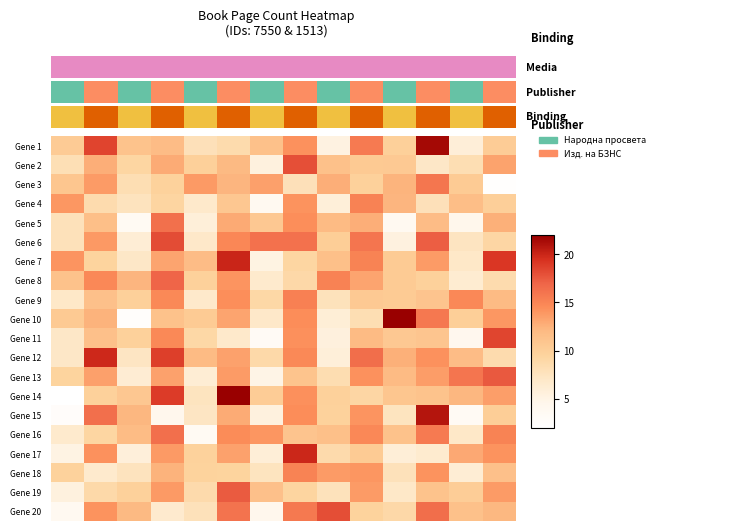

What is the smallest value displayed?

2.0